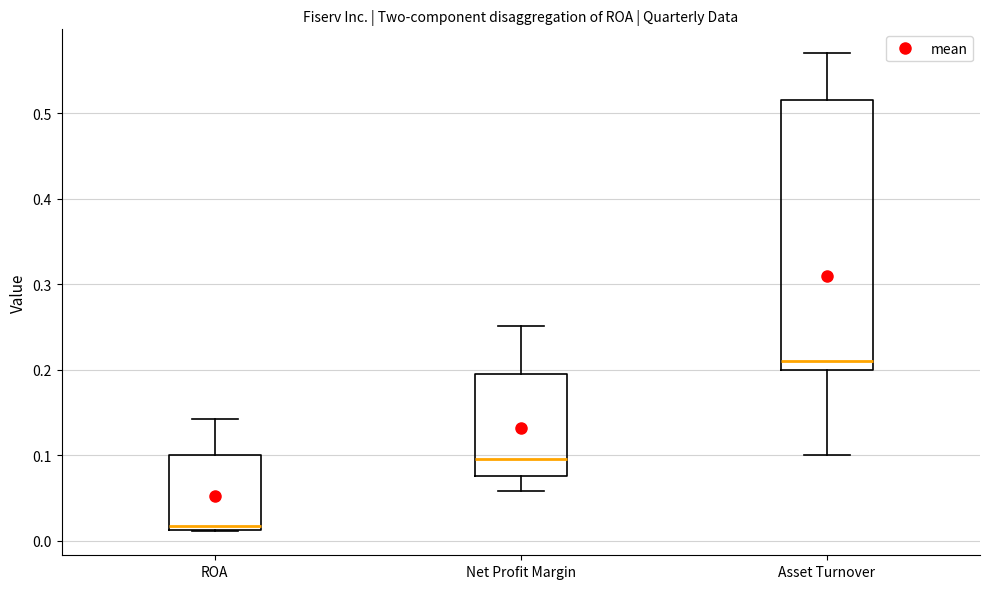

Which box has the lowest median line?

ROA